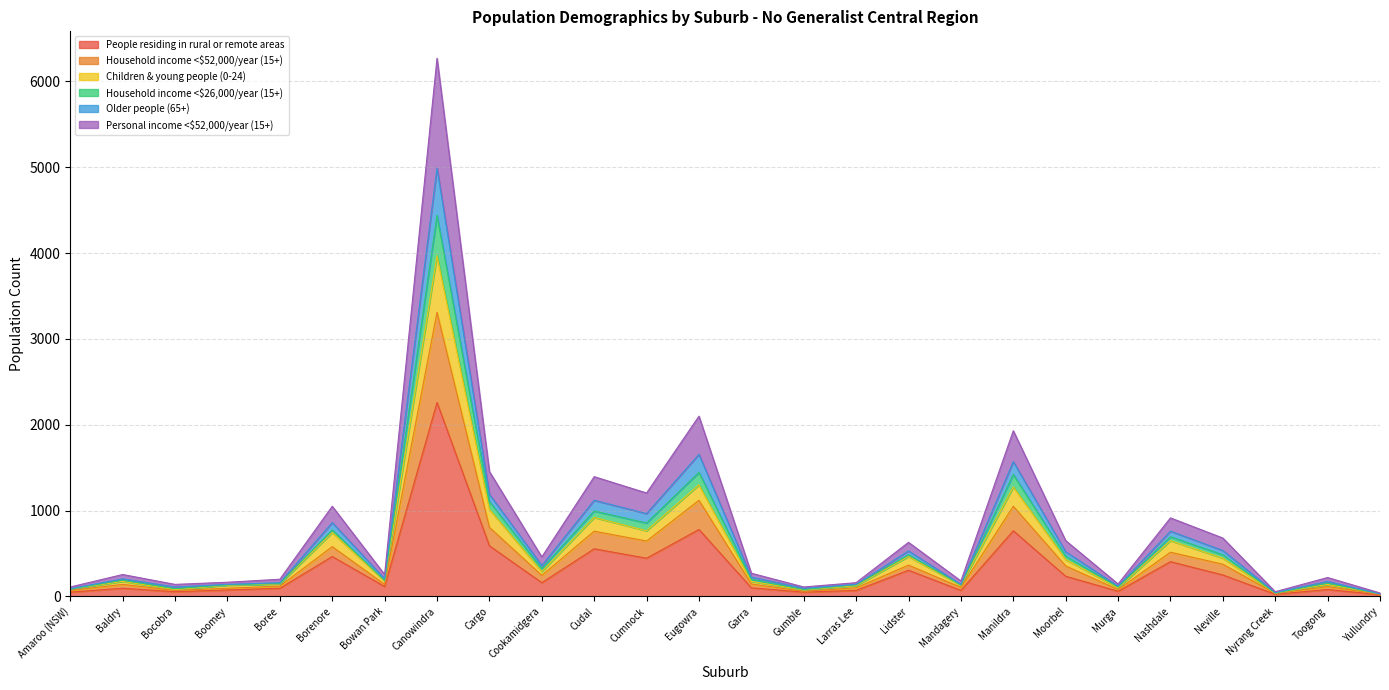

What position from the right is Mandagery?

9